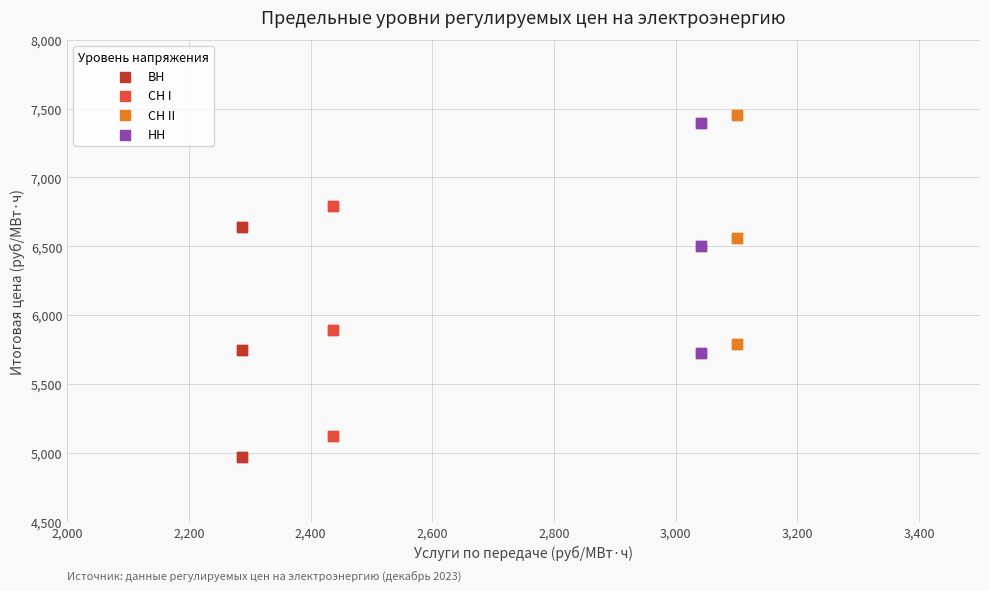

Which series reaches the minimum Y coordinate?

ВН